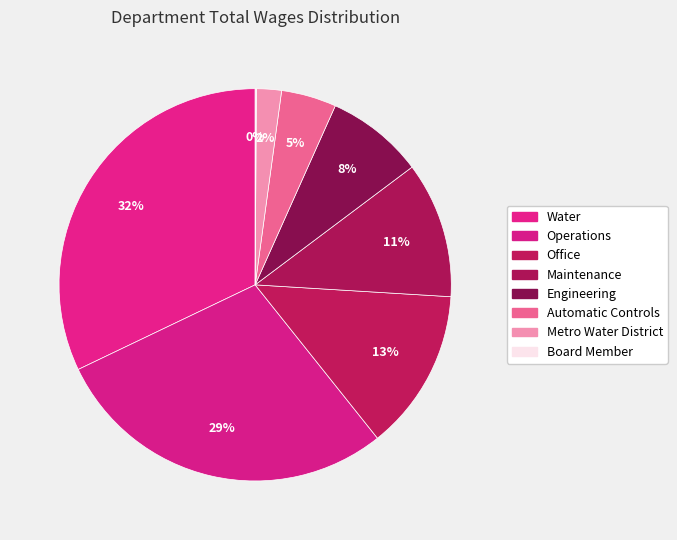

Is there any slice that represents more than half of the pie?

No